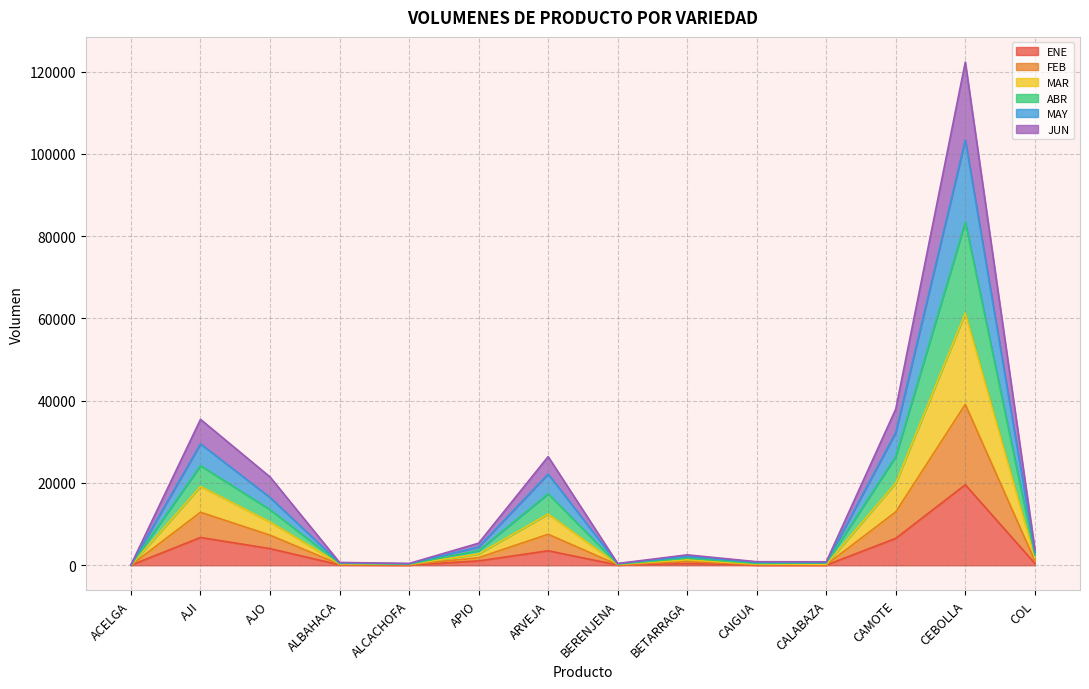

What is the greatest value displayed?

122303